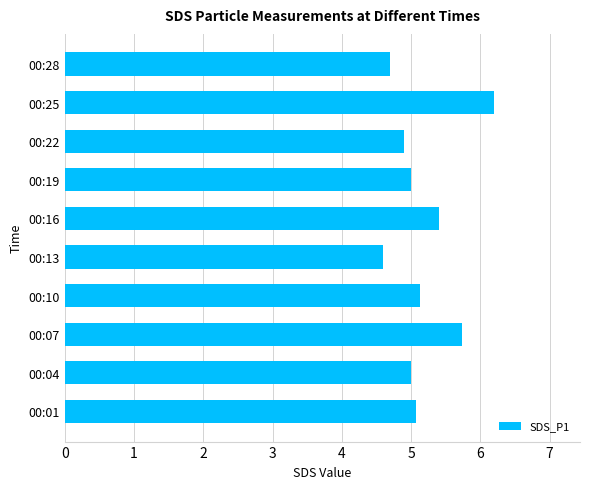

Between 00:13 and 00:07, which is larger?

00:07